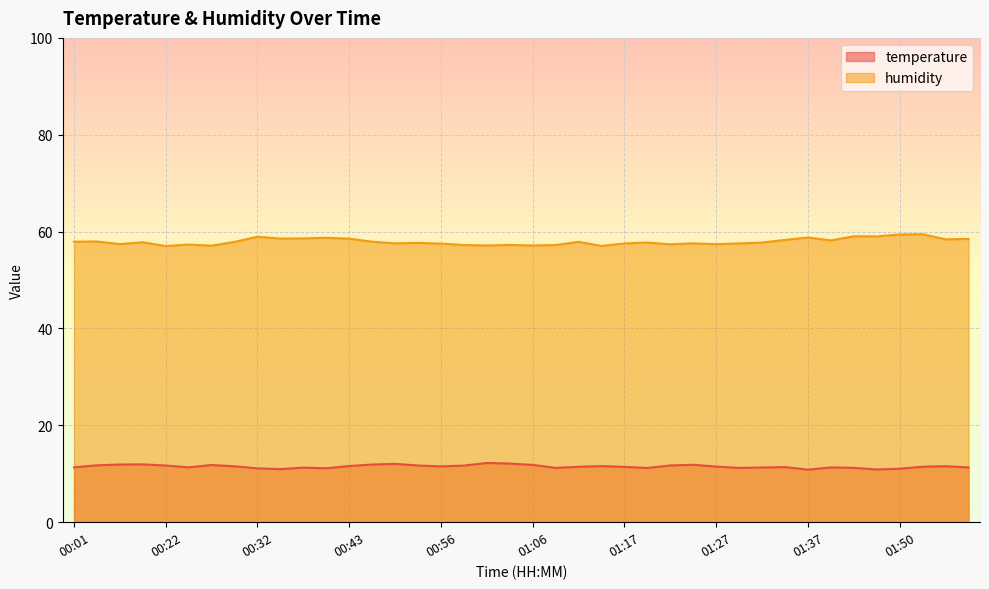

What is the total value across all series at 00:56?

69.0